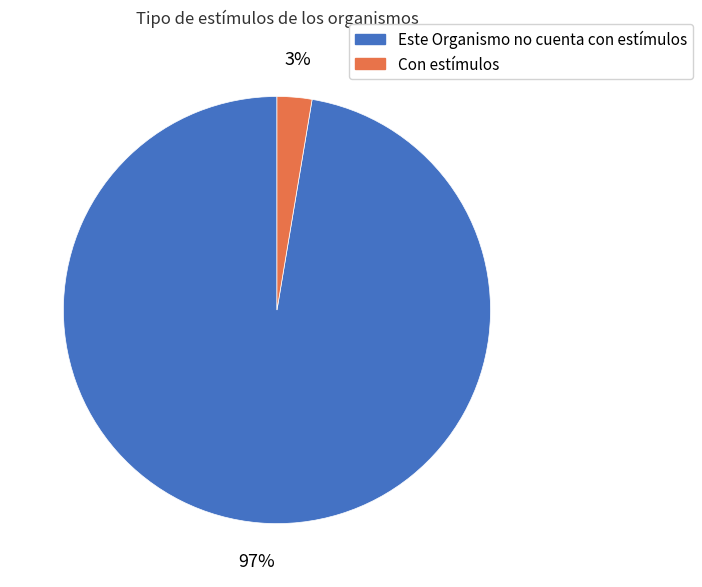

The Con estímulos slice represents 3% of the pie. True or false?

True